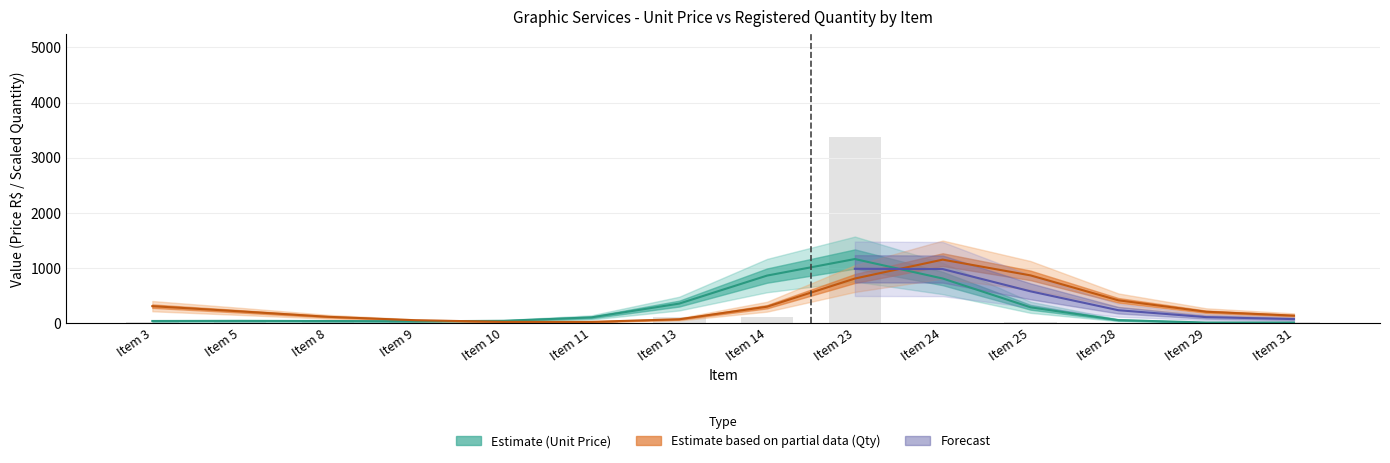

What is the minimum value shown in the chart?

0.2